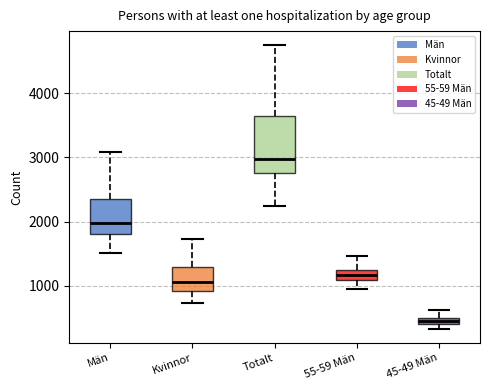

Comparing the boxes themselves (not the whiskers), which one is the tallest?

Totalt